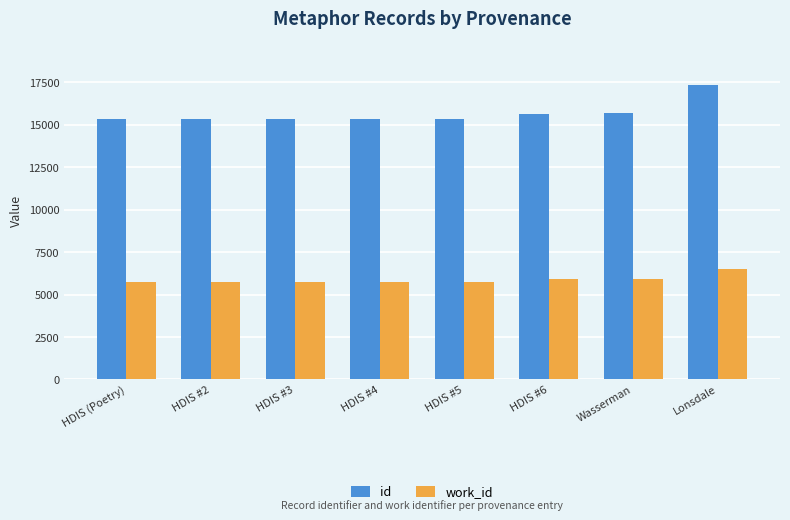

Which series has the largest range (max minus min)?

id